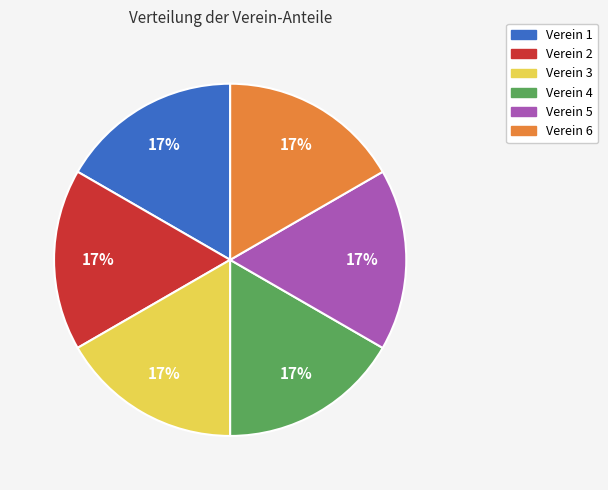

To the nearest percent, what is the average slice percentage?

17%